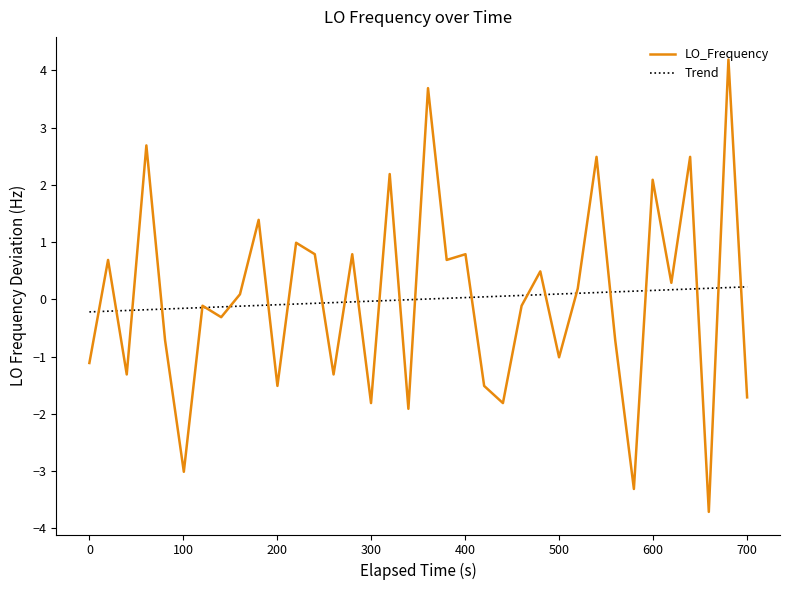

Which series has the largest range (max minus min)?

LO_Frequency